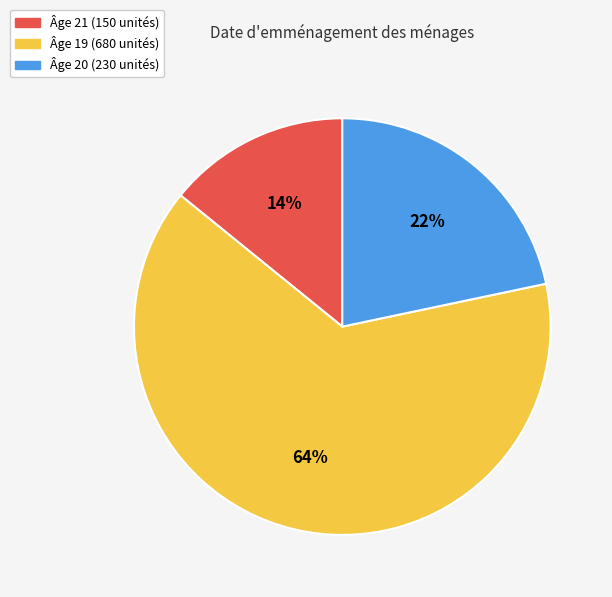

To the nearest percent, what is the difference between the largest and smallest slice percentages?

50%